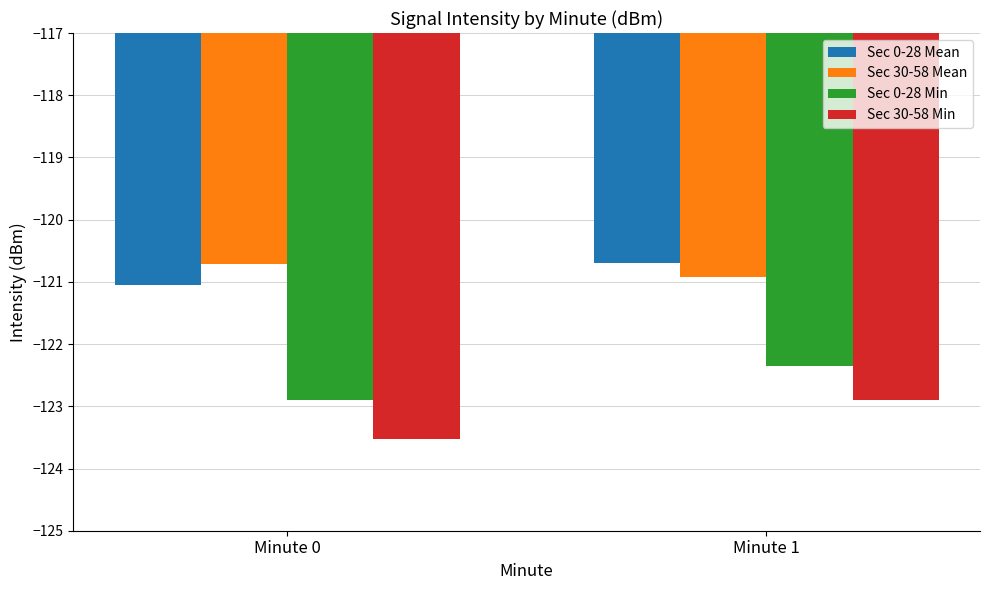

True or false: Sec 0-28 Min has a value of -122.4 at Minute 1.

True